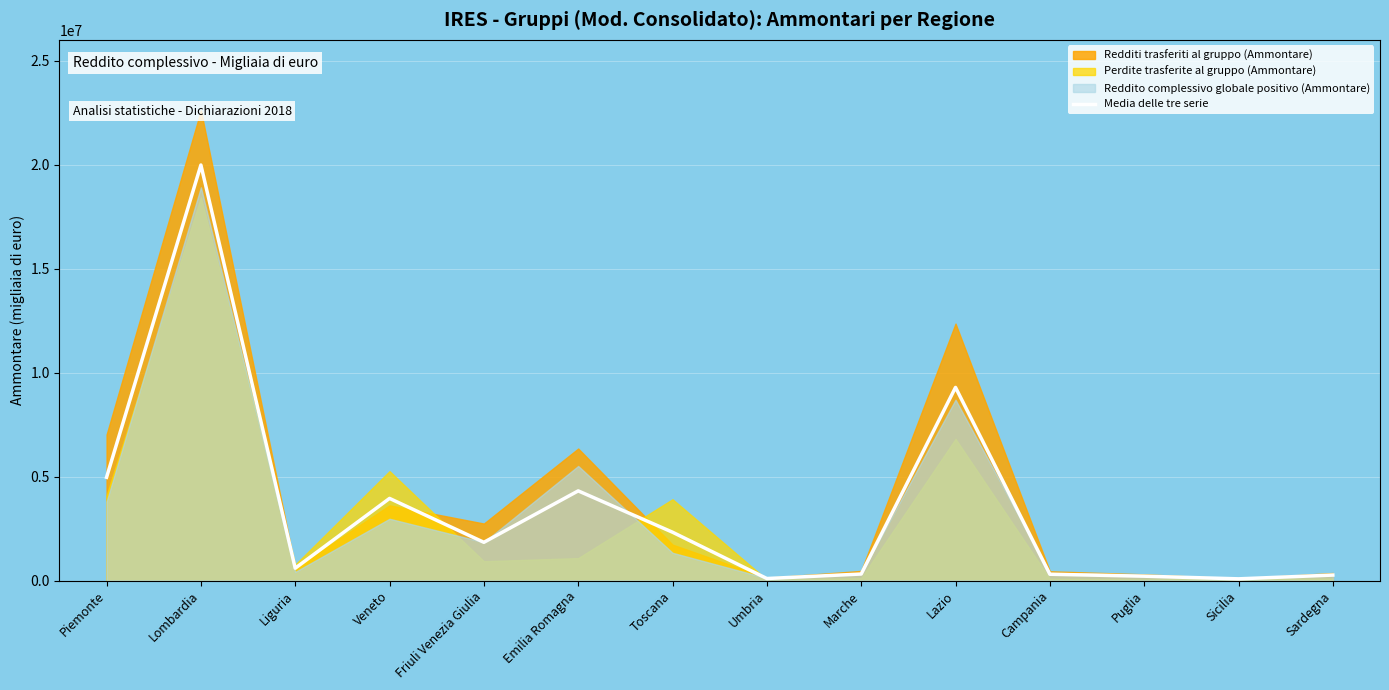

At which category does the data reach its first local peak?

Lombardia